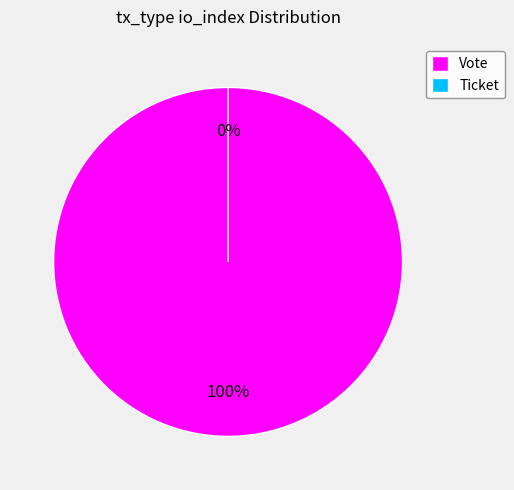

Which has a higher value, Ticket (index 0) or Vote (index 1)?

Vote (index 1)